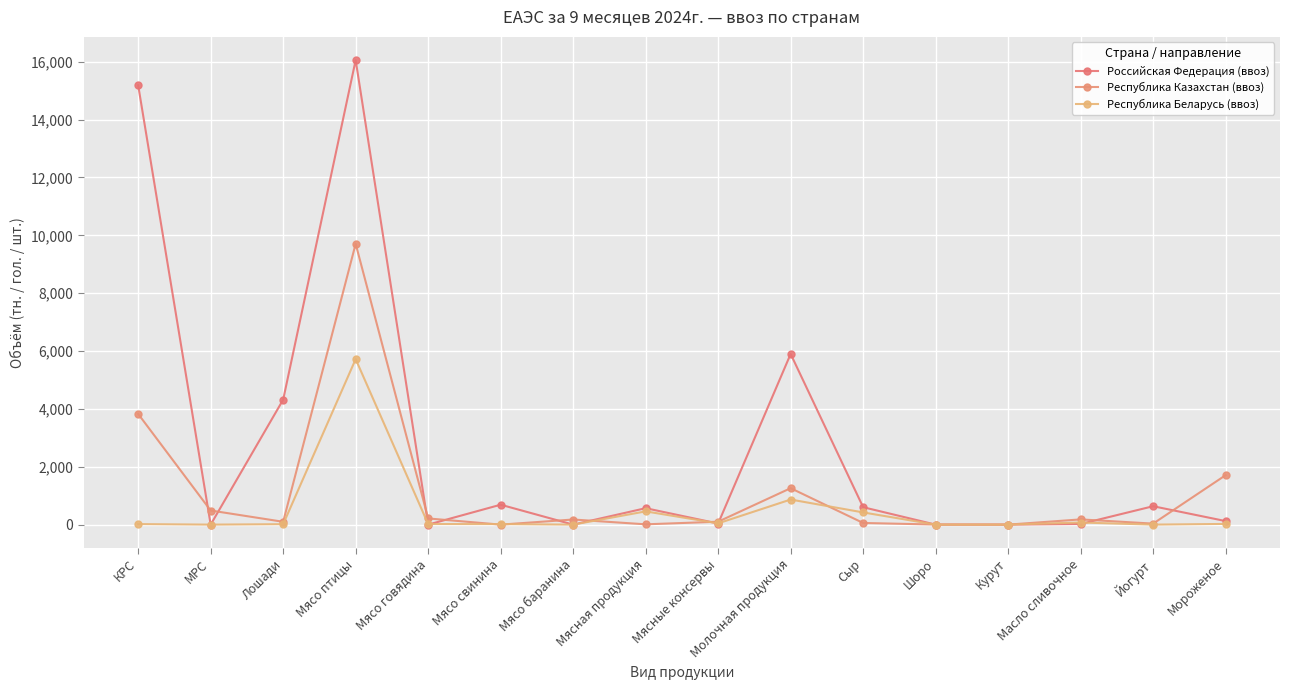

True or false: Республика Беларусь (ввоз) has more than 2 interior local peaks.

True